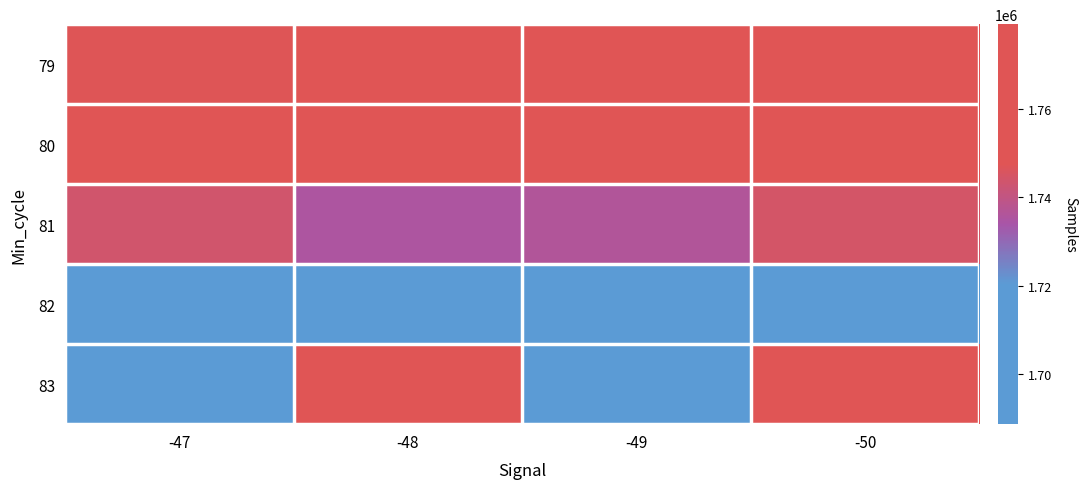

How many data points does each series have?

4